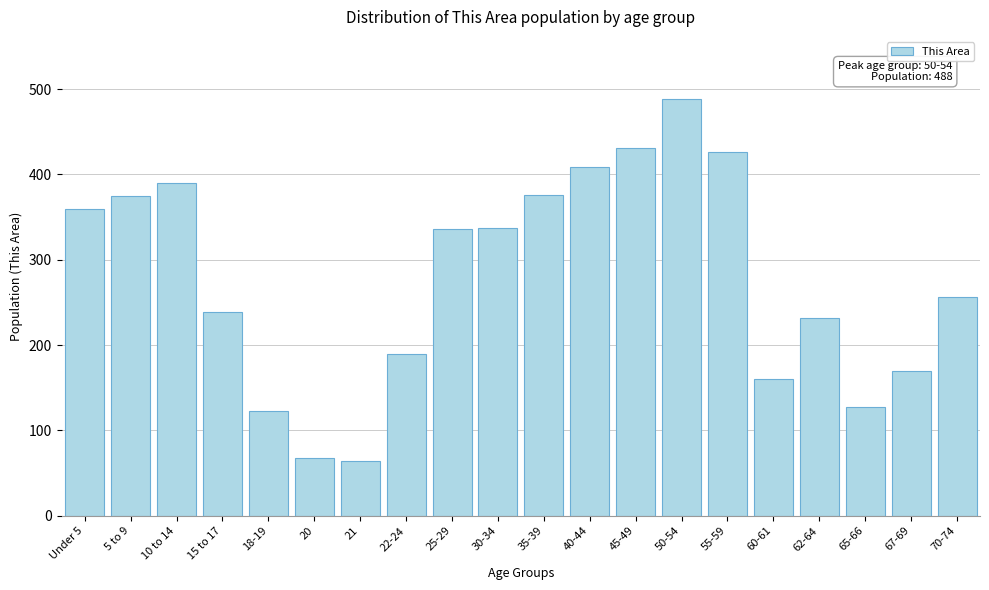

What is the sum of the values at 5 to 9 and 40-44?

784